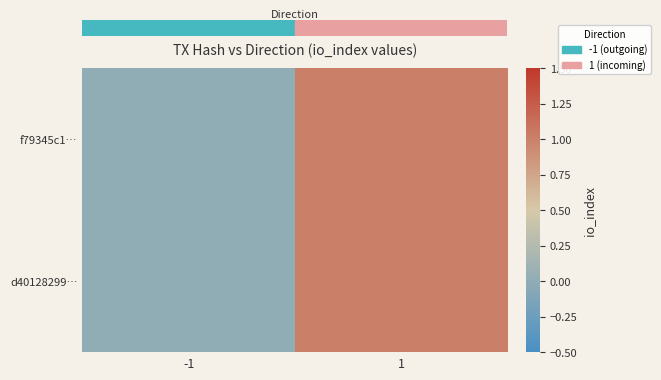

Reading left to right, extract all data points from this chart.

f79345c1…: -1=0	1=1
d40128299…: -1=0	1=1